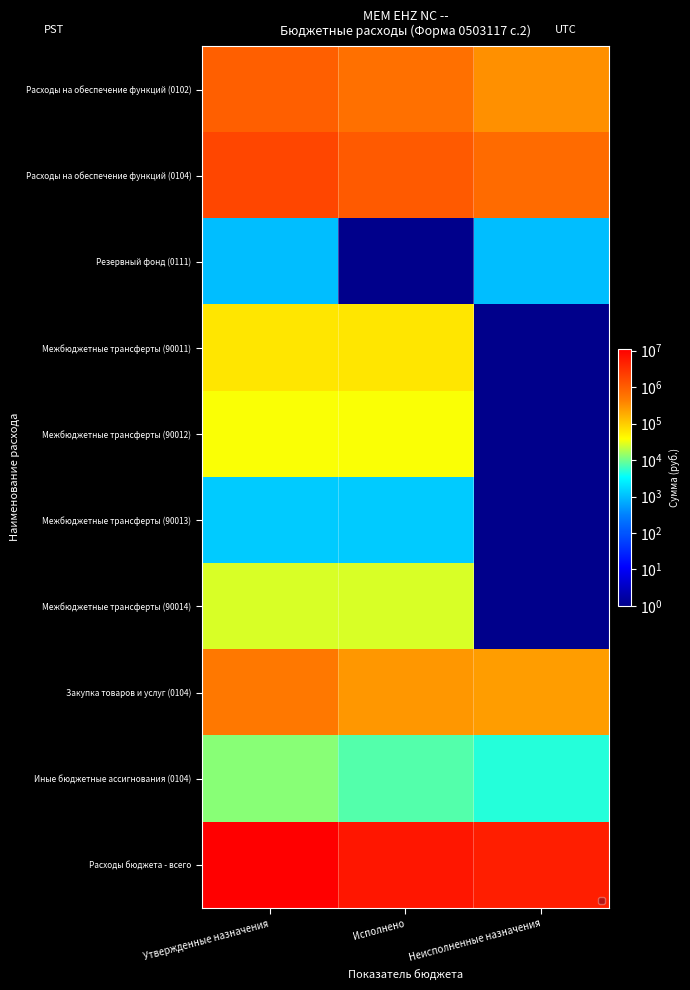

How many data points does each series have?

3